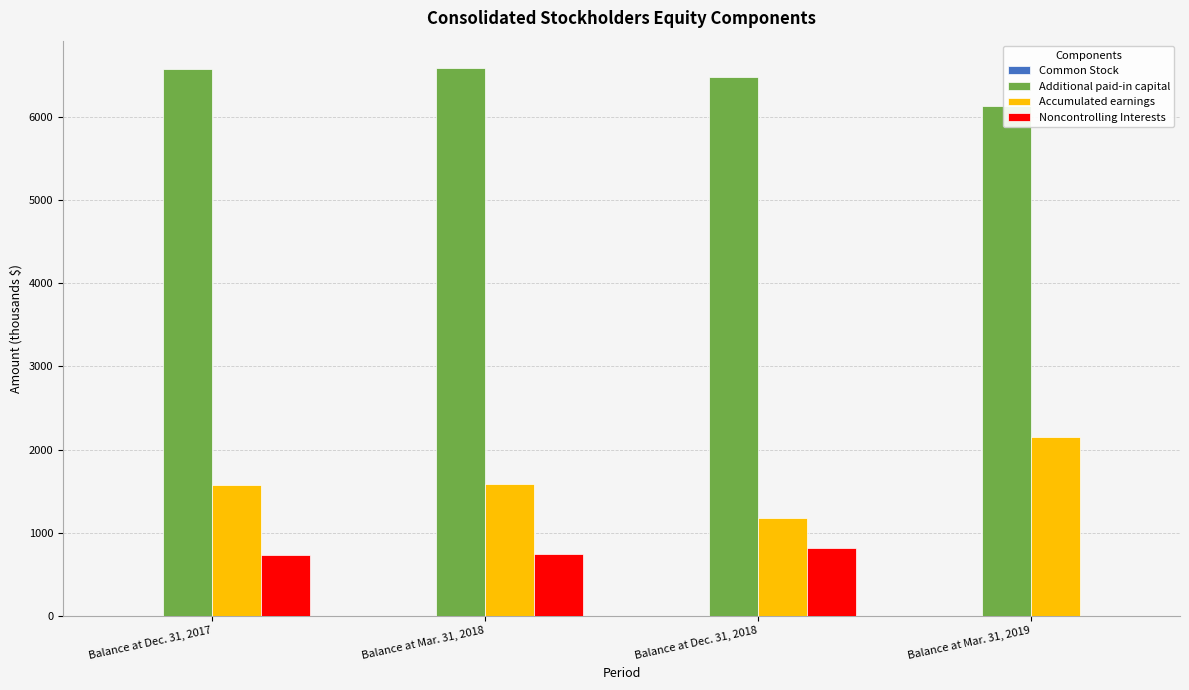

How many bars are there in each group?

4